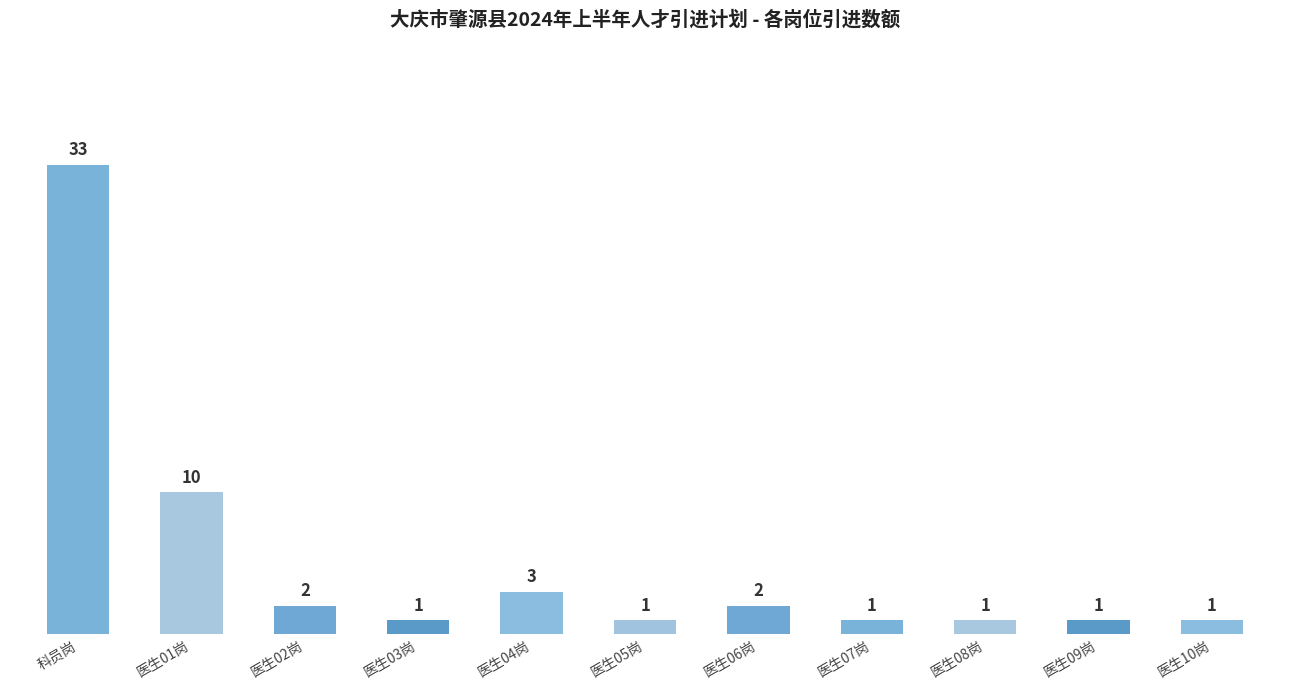

Are the bars grouped side by side (vs. stacked)?

No